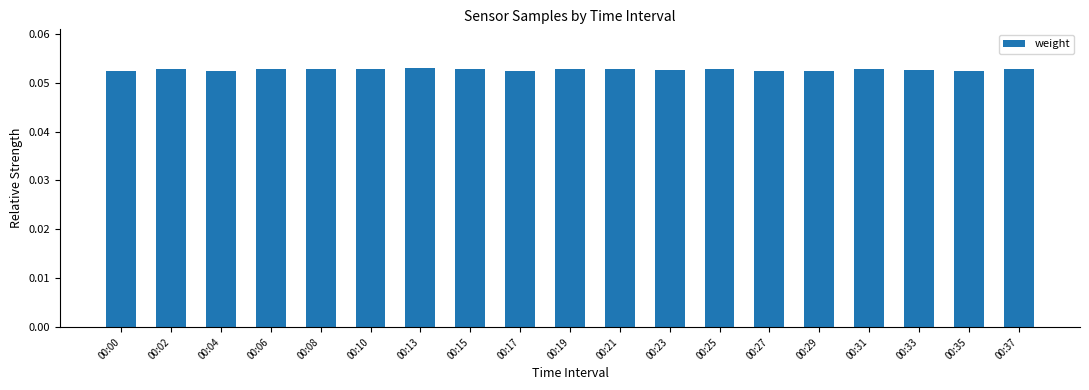

True or false: the data shows 0.0 at 00:10.

False